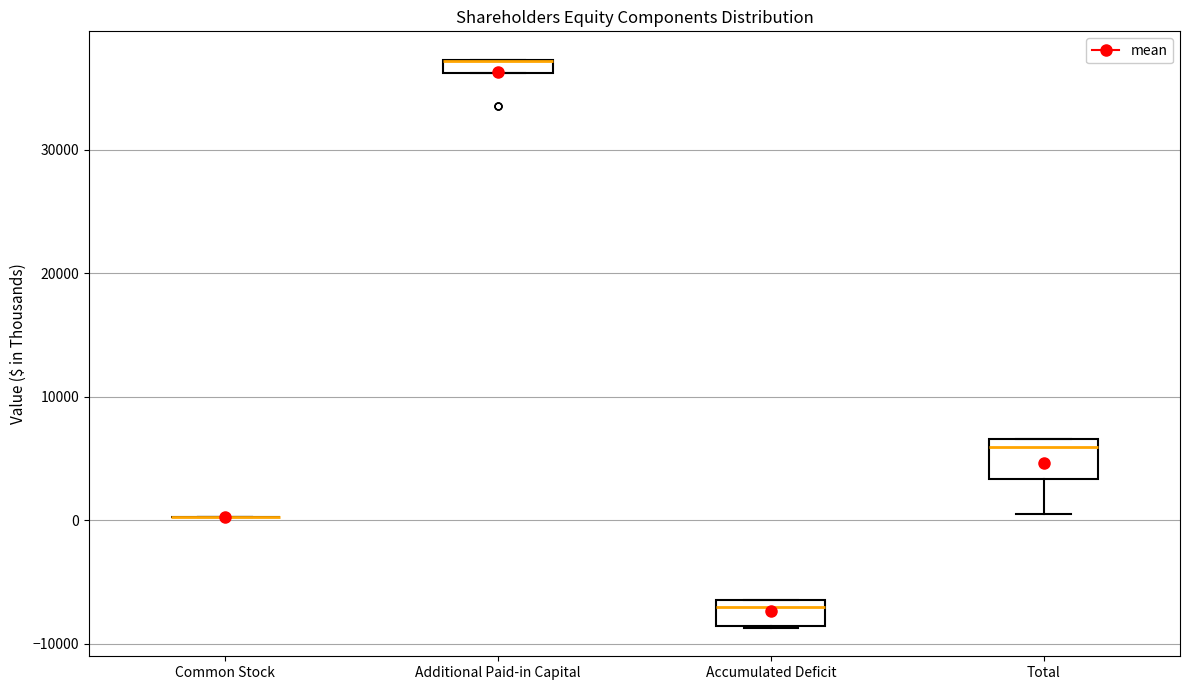

Where does the median line of the box for Accumulated Deficit sit on the y-axis? The values are not printed on the chart, so give them approximately, as read against the axis.

-7000